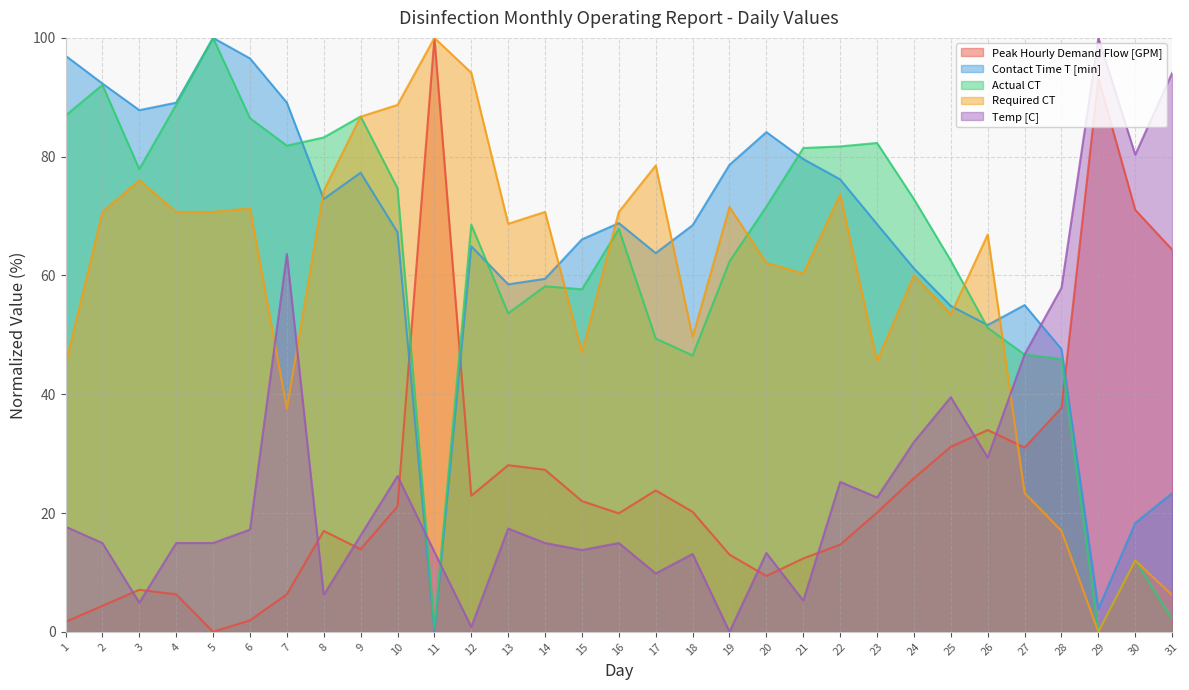

Where does the Contact Time T [min] series first go above 68?

1